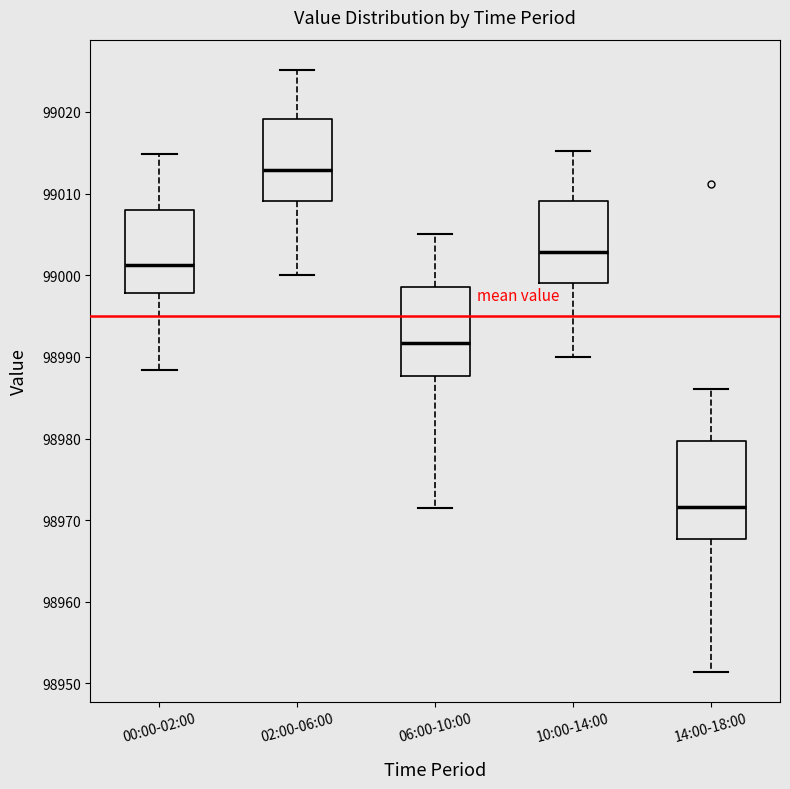

Where does the lower whisker of the box for 02:00-06:00 end on the y-axis? The values are not printed on the chart, so give them approximately, as read against the axis.

99000